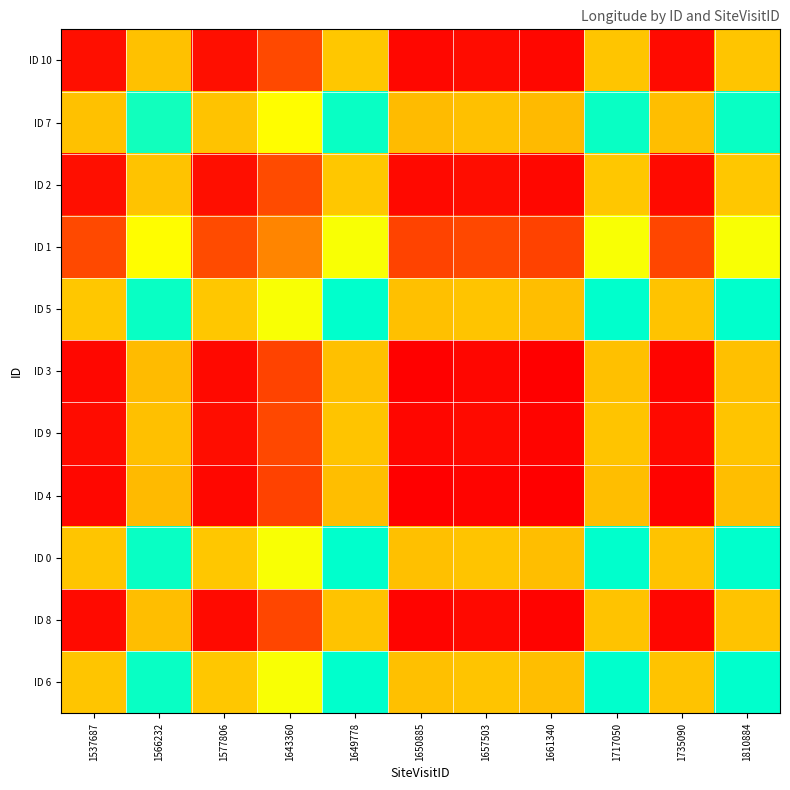

Reading left to right, what are all the values shown in this chart?

ID 10: 1537687=145.7	1566232=149.4	1577806=145.7	1643360=146.9	1649778=149.5	1650885=145.6	1657503=145.7	1661340=145.6	1717050=149.5	1735090=145.6	1810884=149.5
ID 7: 1537687=149.4	1566232=153.1	1577806=149.4	1643360=150.6	1649778=153.1	1650885=149.3	1657503=149.3	1661340=149.2	1717050=153.1	1735090=149.3	1810884=153.1
ID 2: 1537687=145.7	1566232=149.4	1577806=145.8	1643360=147.0	1649778=149.5	1650885=145.6	1657503=145.7	1661340=145.6	1717050=149.5	1735090=145.7	1810884=149.5
ID 1: 1537687=146.9	1566232=150.6	1577806=147.0	1643360=148.2	1649778=150.7	1650885=146.8	1657503=146.9	1661340=146.8	1717050=150.7	1735090=146.9	1810884=150.7
ID 5: 1537687=149.5	1566232=153.1	1577806=149.5	1643360=150.7	1649778=153.2	1650885=149.3	1657503=149.4	1661340=149.3	1717050=153.2	1735090=149.4	1810884=153.2
ID 3: 1537687=145.6	1566232=149.3	1577806=145.6	1643360=146.8	1649778=149.3	1650885=145.5	1657503=145.5	1661340=145.4	1717050=149.3	1735090=145.5	1810884=149.3
ID 9: 1537687=145.7	1566232=149.3	1577806=145.7	1643360=146.9	1649778=149.4	1650885=145.5	1657503=145.6	1661340=145.5	1717050=149.4	1735090=145.6	1810884=149.4
ID 4: 1537687=145.6	1566232=149.2	1577806=145.6	1643360=146.8	1649778=149.3	1650885=145.4	1657503=145.5	1661340=145.4	1717050=149.3	1735090=145.5	1810884=149.3
ID 0: 1537687=149.5	1566232=153.1	1577806=149.5	1643360=150.7	1649778=153.2	1650885=149.3	1657503=149.4	1661340=149.3	1717050=153.2	1735090=149.4	1810884=153.2
ID 8: 1537687=145.6	1566232=149.3	1577806=145.7	1643360=146.9	1649778=149.4	1650885=145.5	1657503=145.6	1661340=145.5	1717050=149.4	1735090=145.6	1810884=149.4
ID 6: 1537687=149.5	1566232=153.1	1577806=149.5	1643360=150.7	1649778=153.2	1650885=149.3	1657503=149.4	1661340=149.3	1717050=153.2	1735090=149.4	1810884=153.2